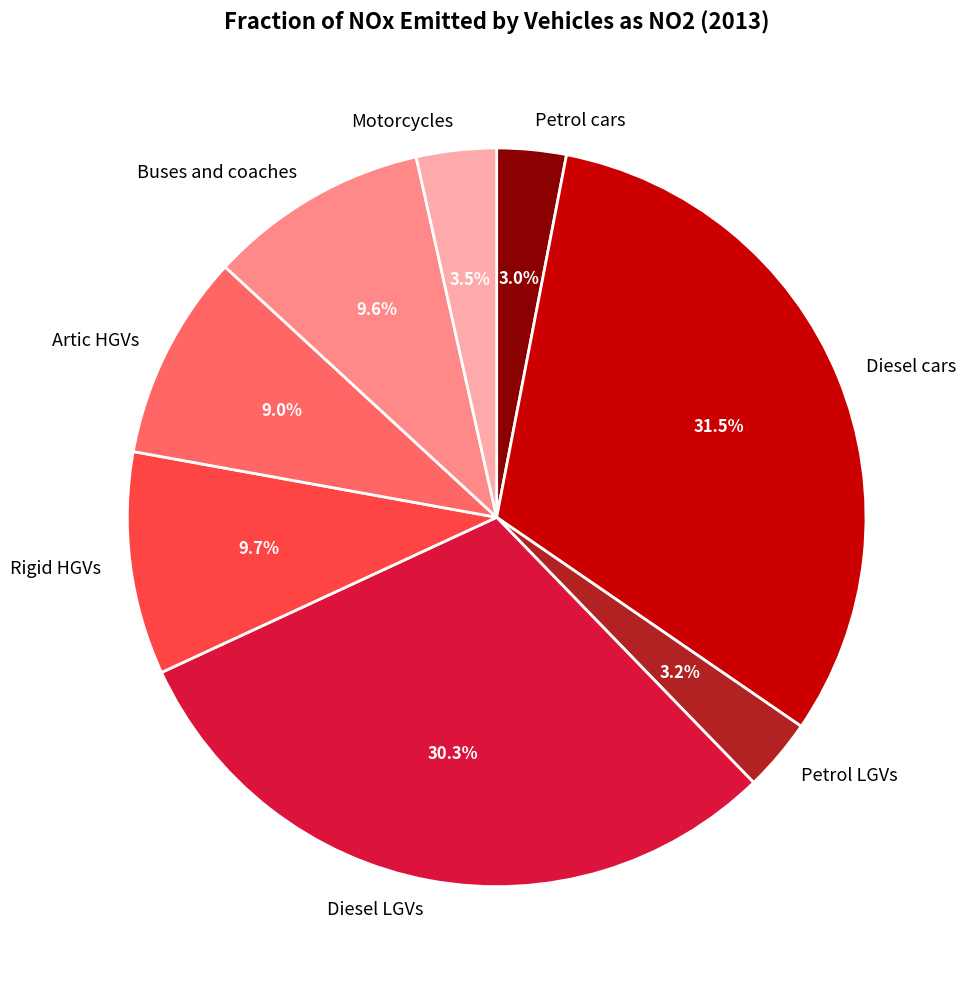

Which slice is the largest?

Diesel cars